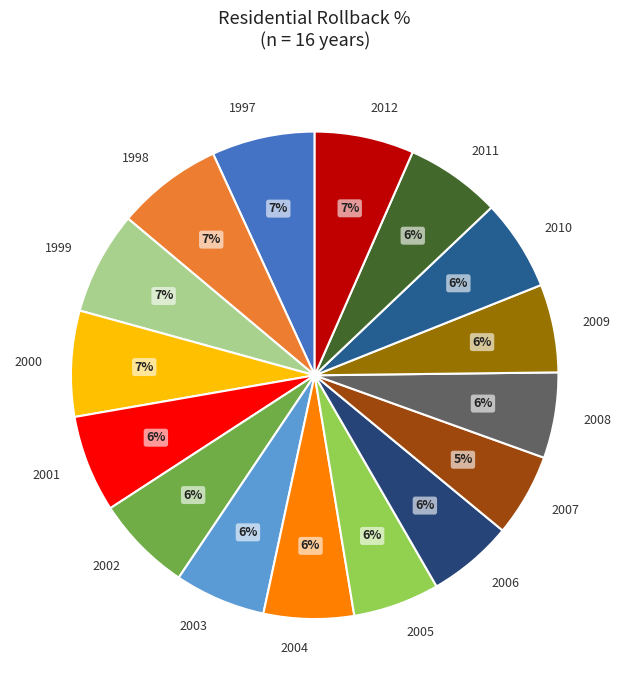

To the nearest percent, what is the average slice percentage?

6%